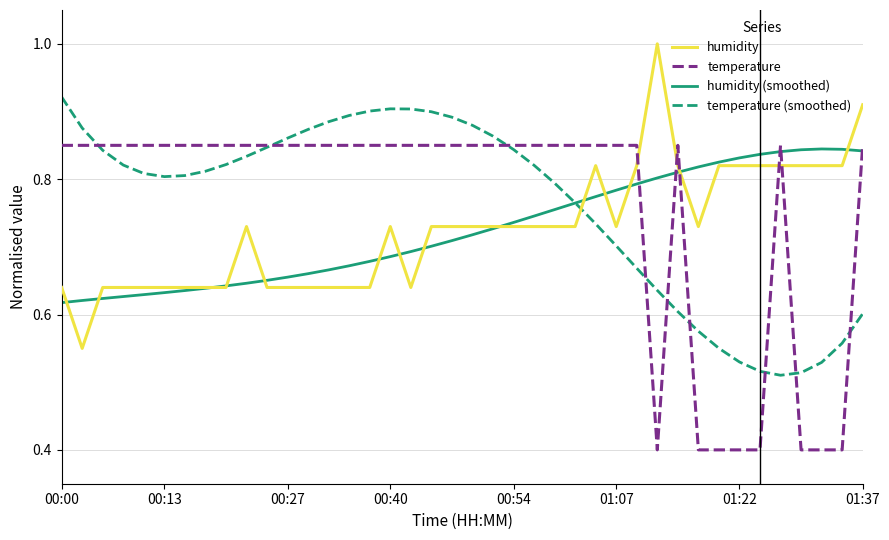

True or false: temperature (smoothed) and humidity (smoothed) intersect in this chart.

True